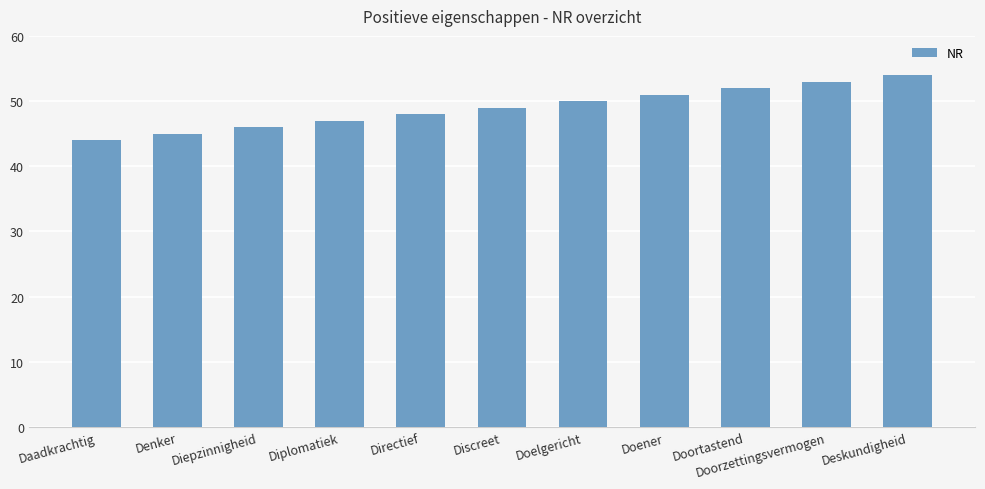

Are the bars grouped side by side (vs. stacked)?

No